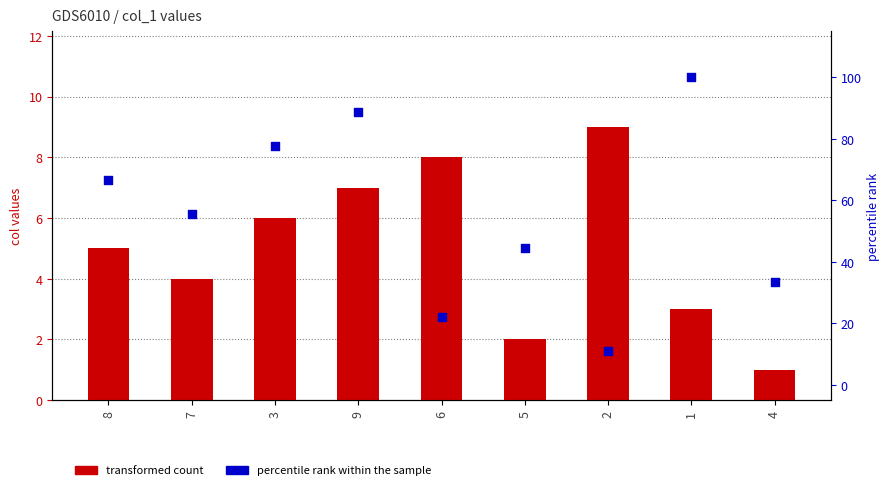

At how many categories does at least one series exceed 59?

4